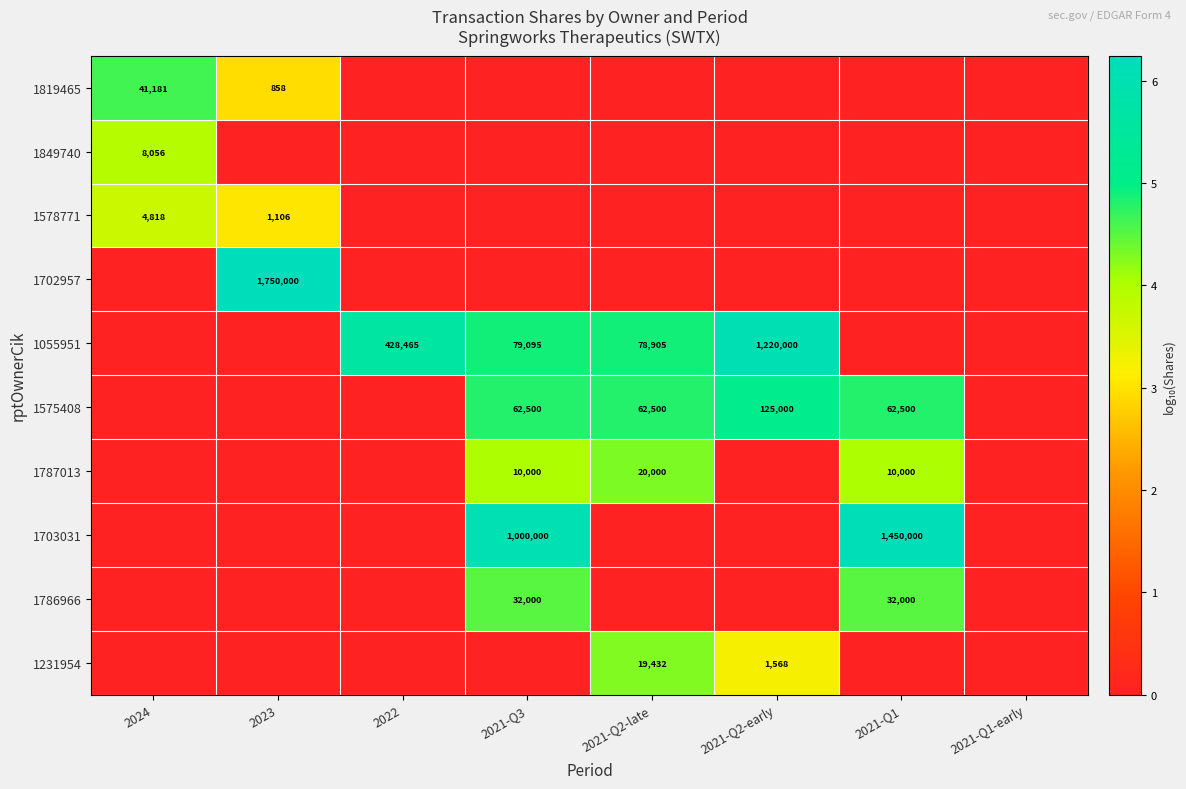

Is it true that 1575408 equals 223368 at 2021-Q2-early?

False